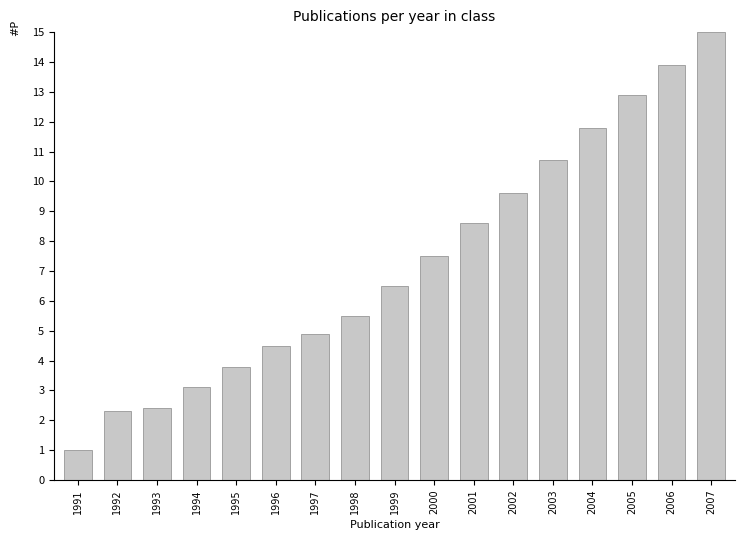

At which category does the chart reach its peak across all series?

2007